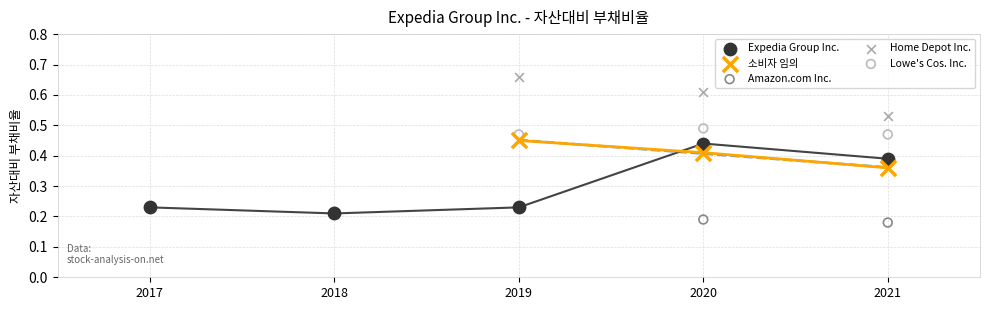

Which series has the largest Y range (max minus min)?

Expedia Group Inc.